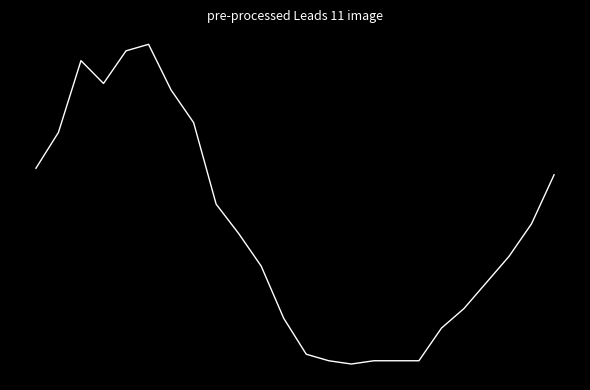

Does the chart display data point markers on the line(s)?

No